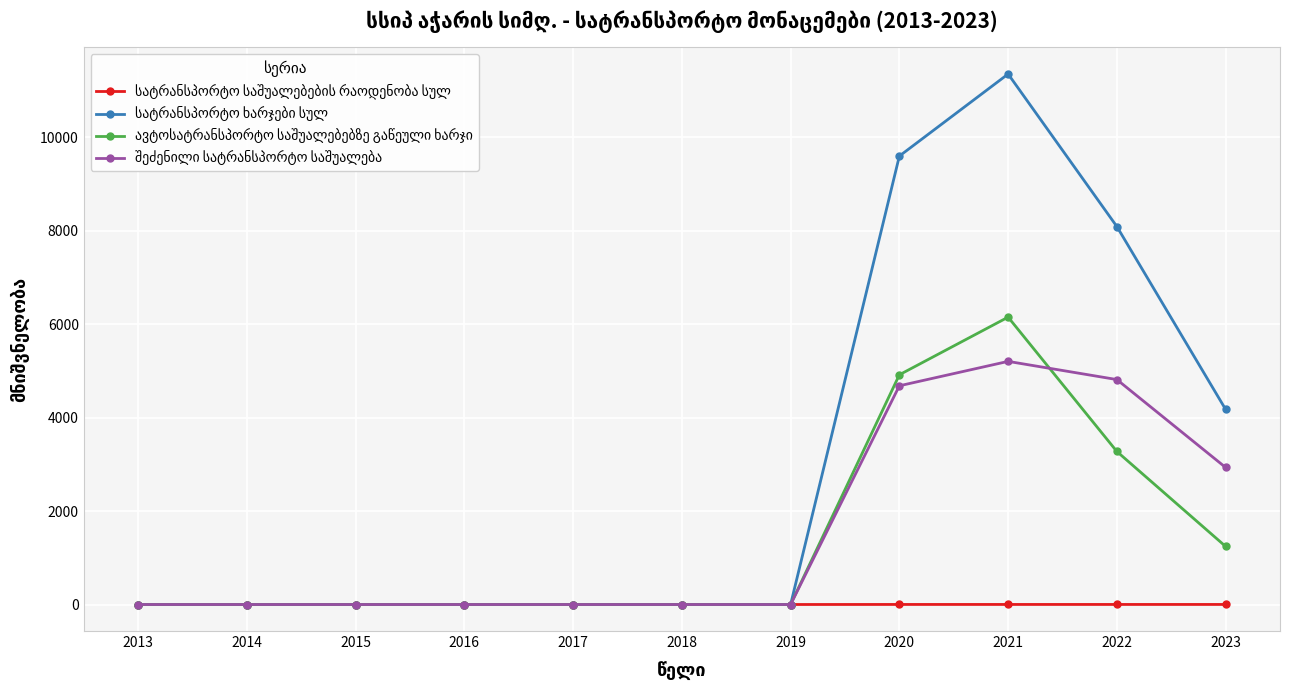

What is the maximum value shown in the chart?

11356.9